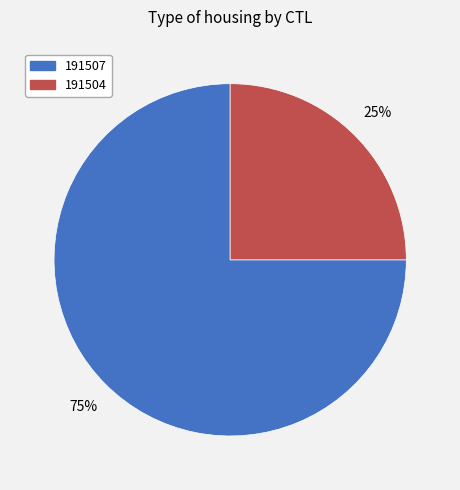

Does 191507 account for over 50% of the chart?

Yes